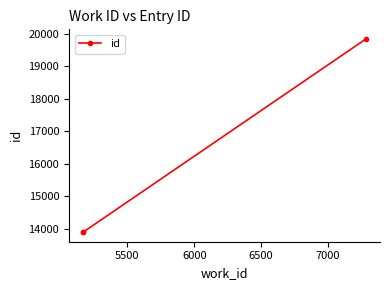

What is the value of the 1st point from the left?

13898